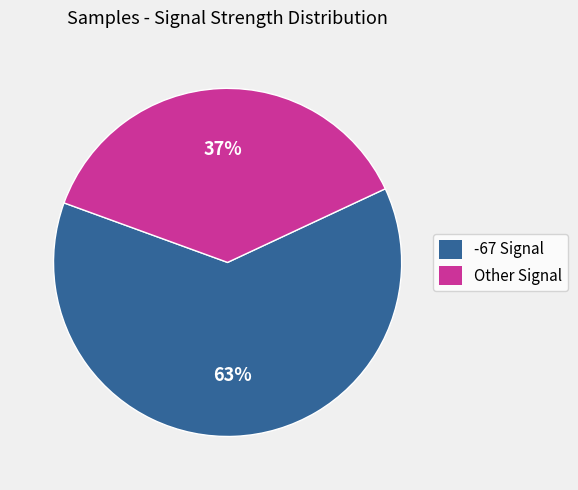

To the nearest percent, what is the average slice percentage?

50%